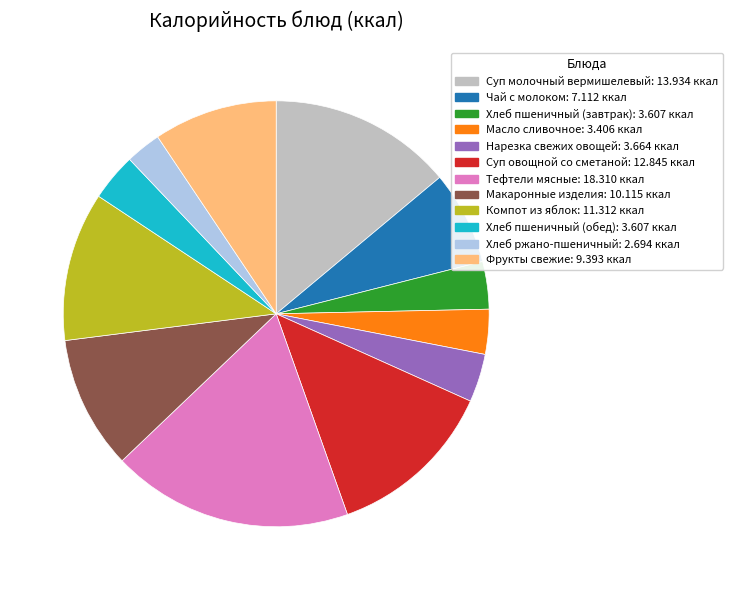

Does Тефтели мясные represent more than half of the total?

No